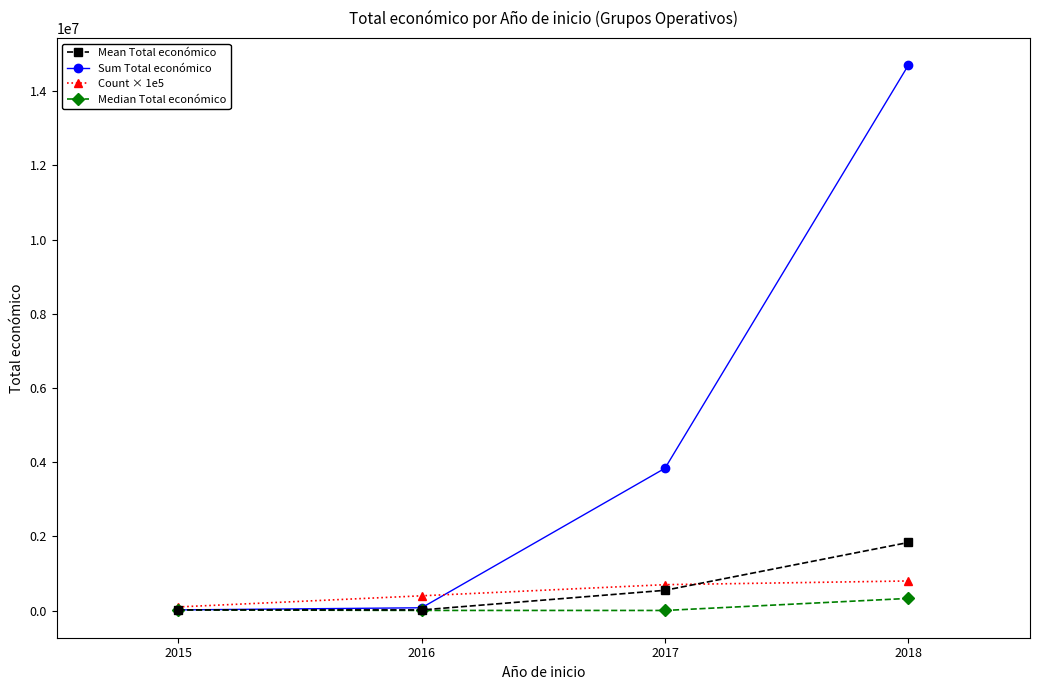

Is this an area chart (filled region under the line)?

No